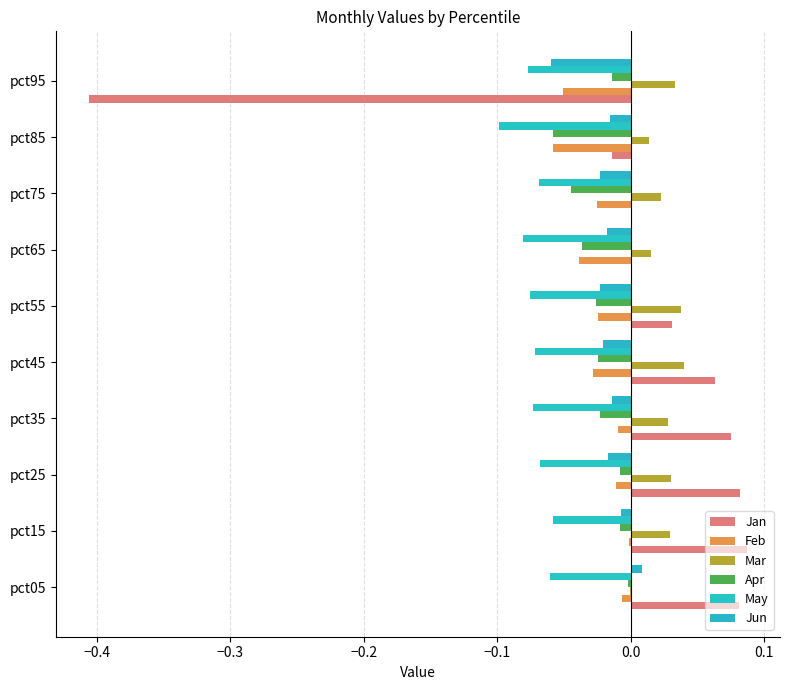

Which series has the widest spread of values?

Jan